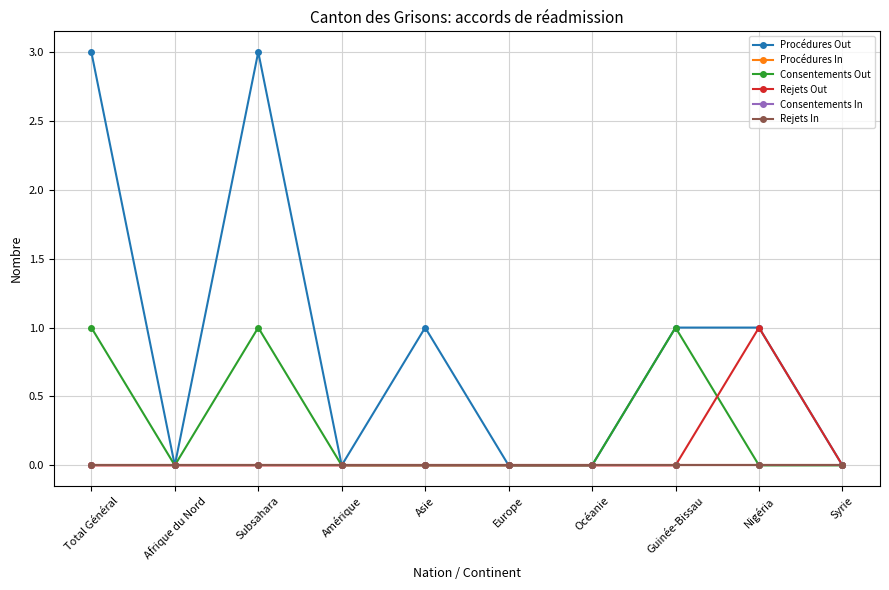

True or false: Rejets Out and Rejets In cross at least once.

False